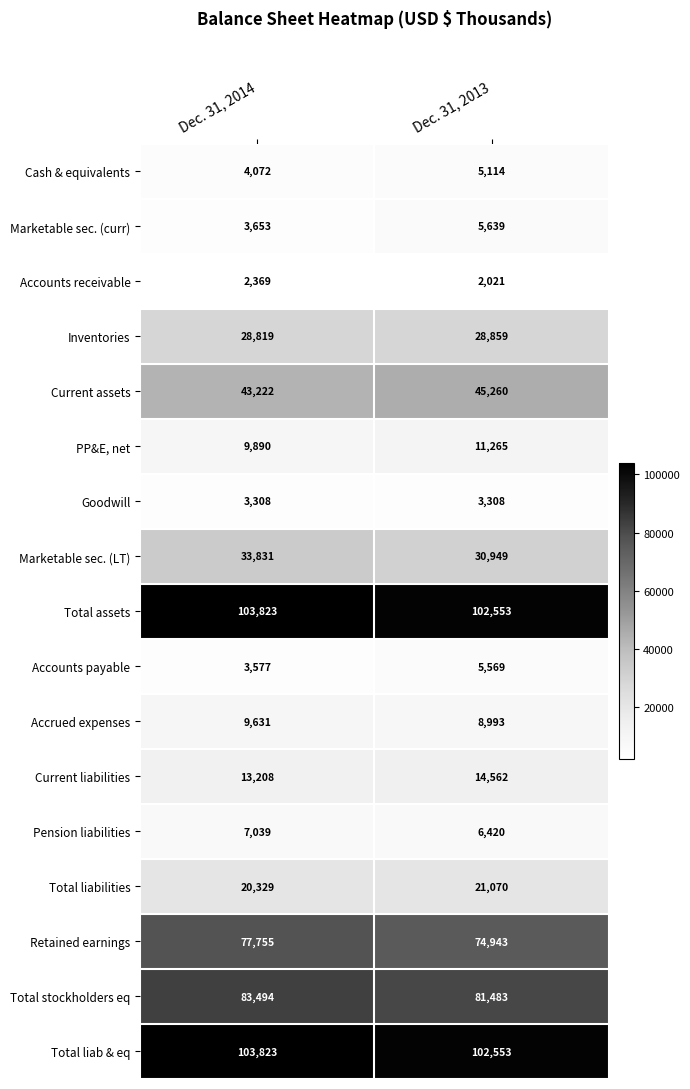

What is the minimum value shown in the chart?

2021